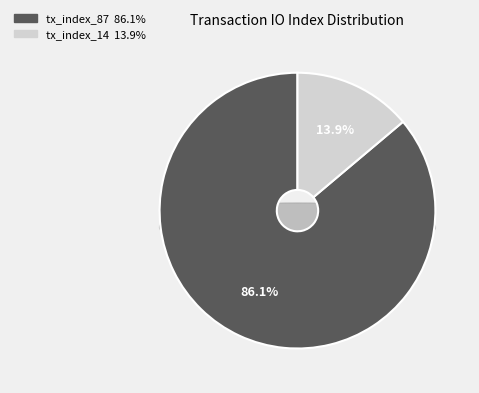

Which slice represents more than half of the pie?

tx_index_87